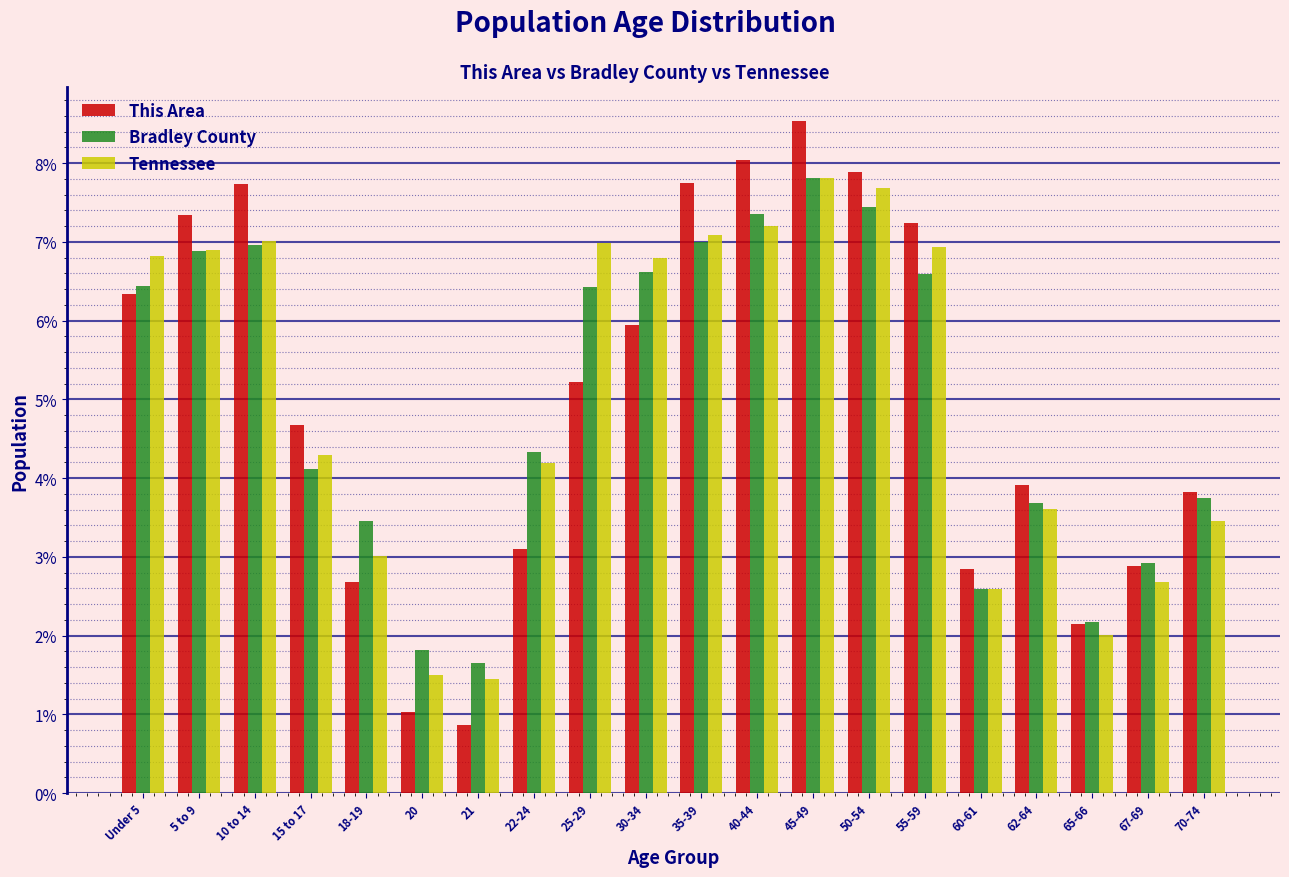

Which category has the highest value across all series?

45-49